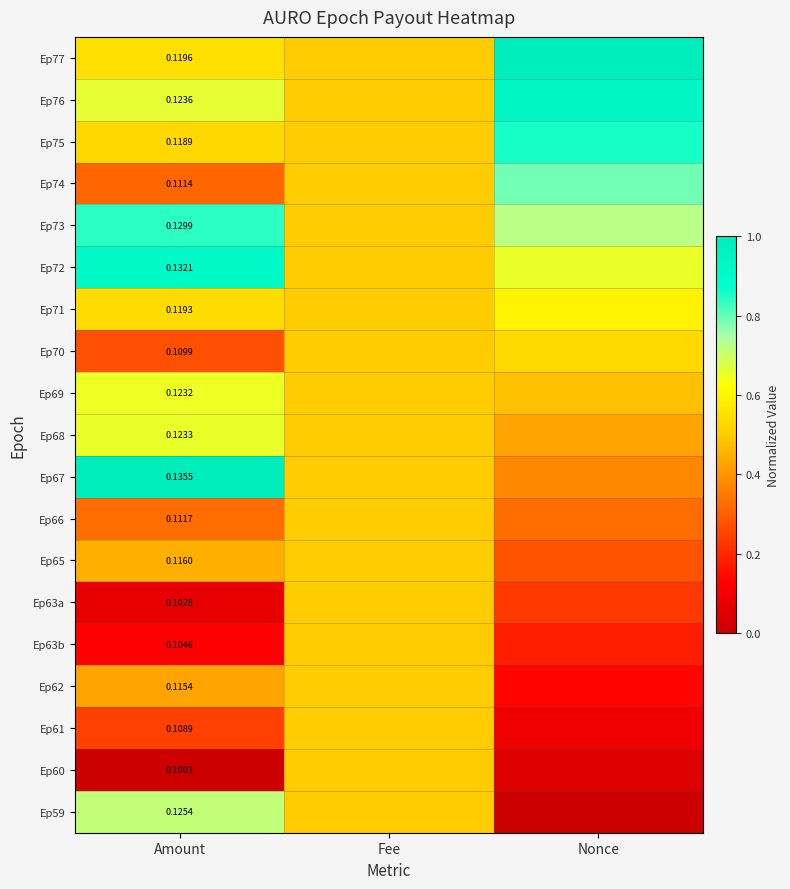

Which category has the highest value across all series?

Nonce